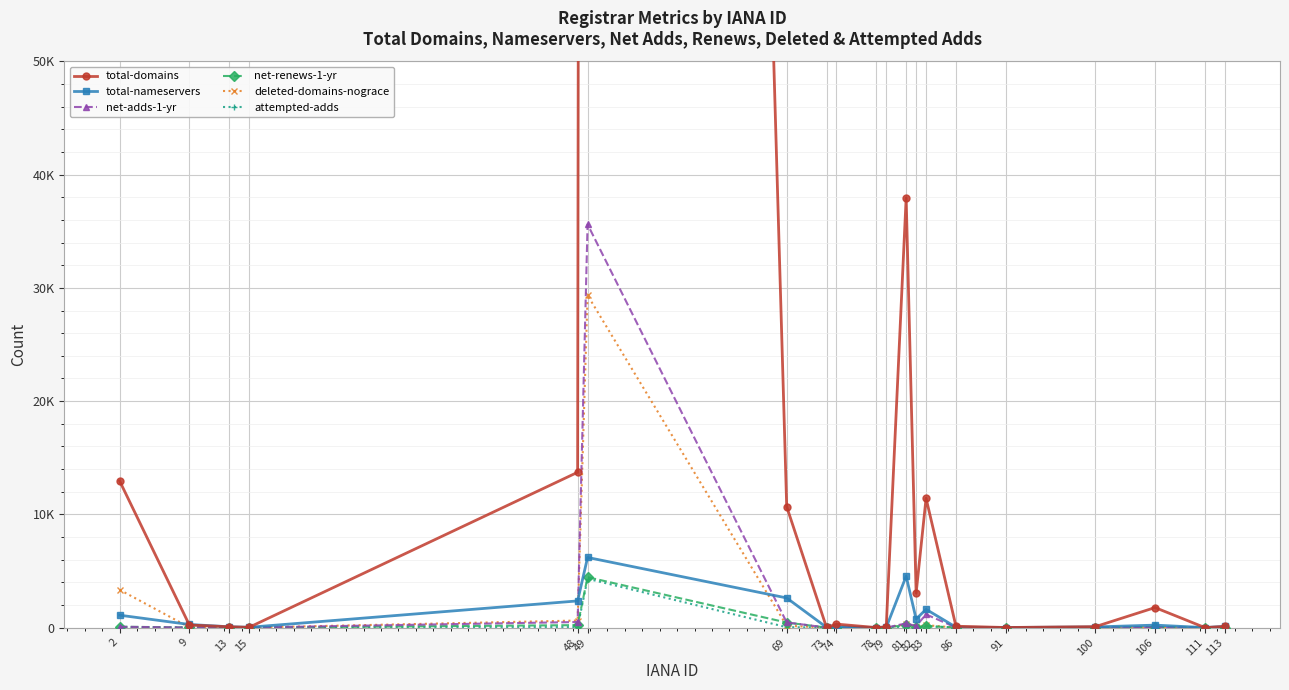

How many values in the net-renews-1-yr series exceed 6?

9